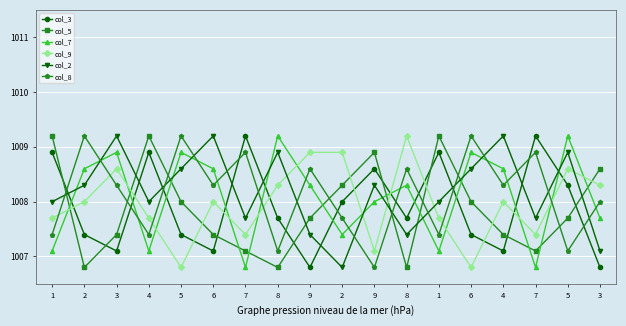

At which label is col_2 closest to 1008?

1